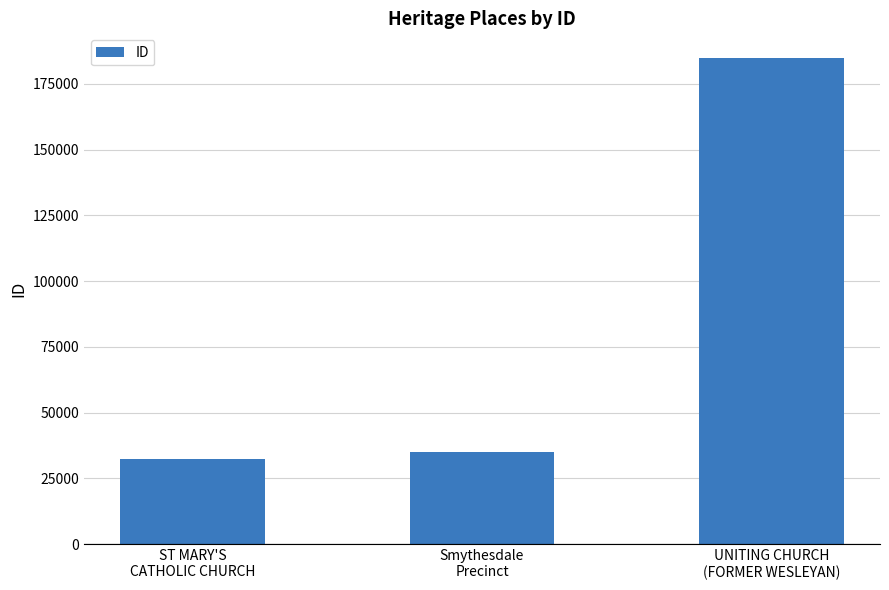

Reading left to right, what are all the values shown in this chart?

ST MARY'S
CATHOLIC CHURCH=32592	Smythesdale
Precinct=35063	UNITING CHURCH
(FORMER WESLEYAN)=184925